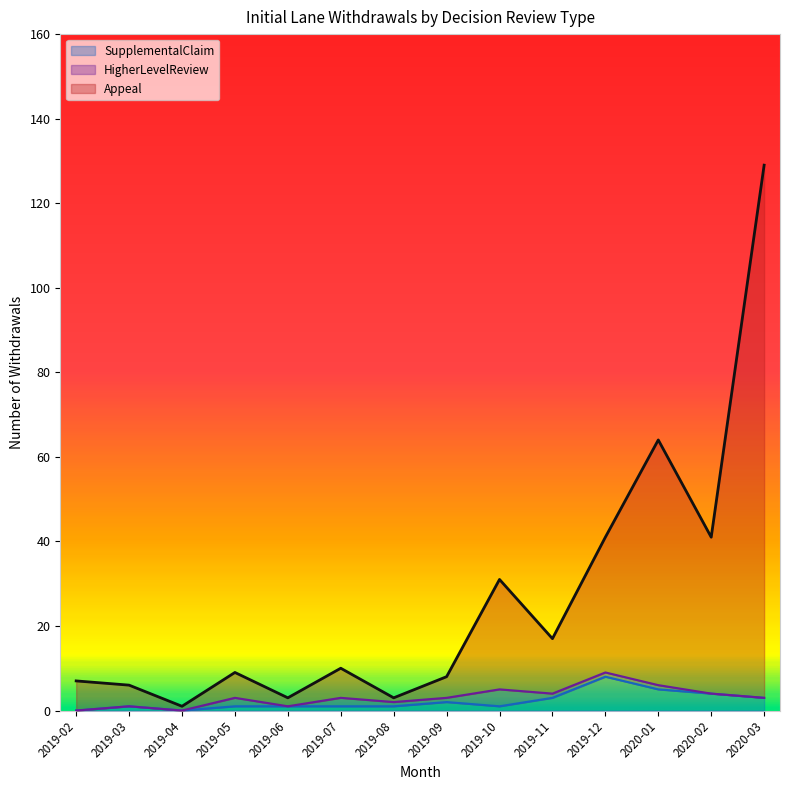

What is the difference between the maximum and minimum values in the Appeal series?

128